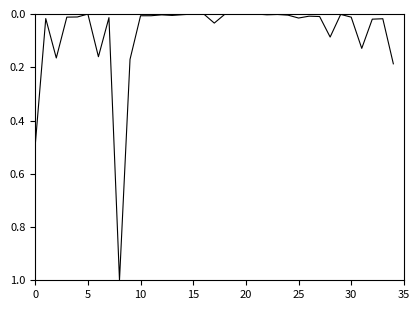

What is the greatest value displayed?

1.0